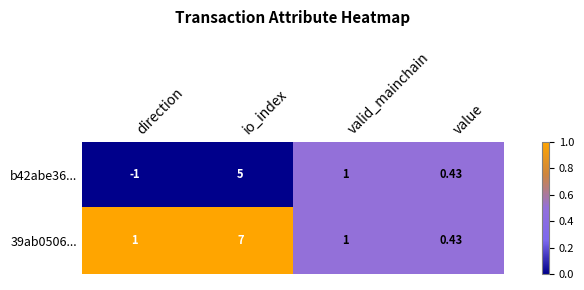

Where is b42abe36... nearest to the value 2?

valid_mainchain